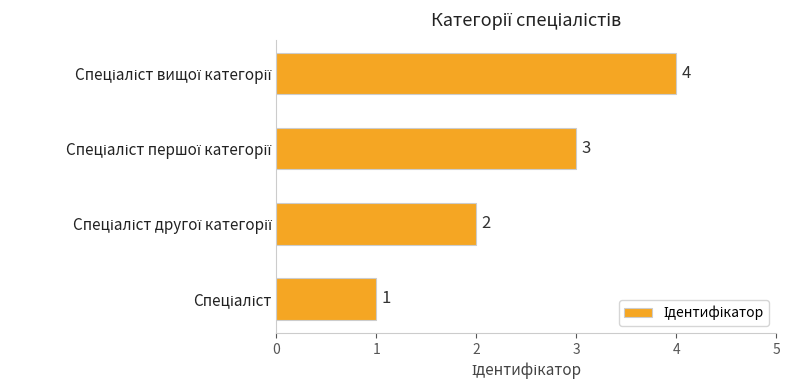

How many values are between 2 and 4?

3